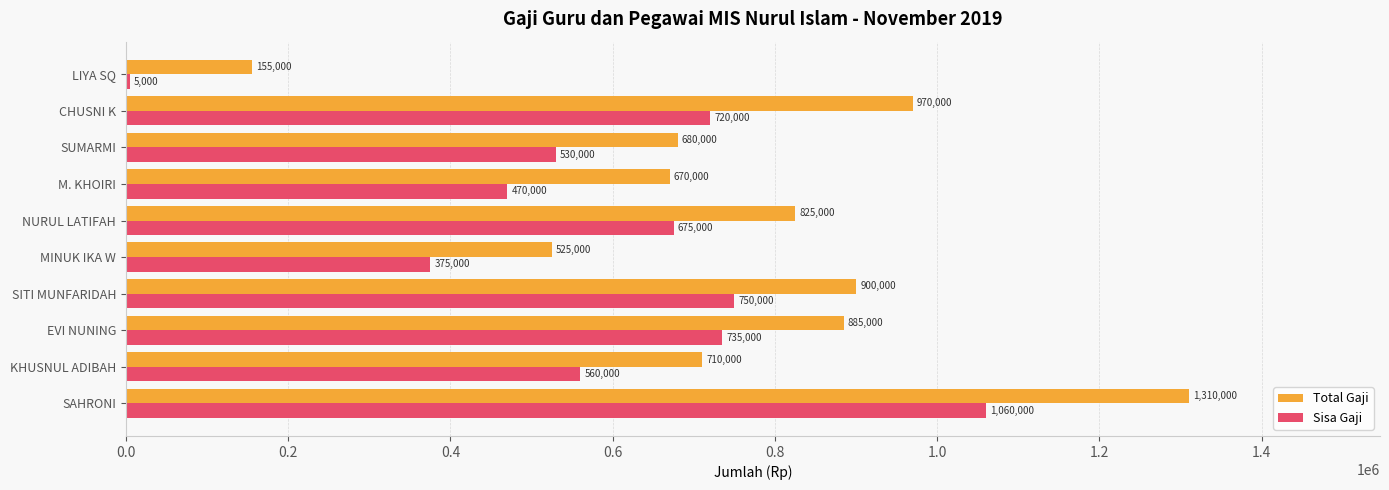

Rank the categories by Sisa Gaji value from lowest to highest.

LIYA SQ, MINUK IKA W, M. KHOIRI, SUMARMI, KHUSNUL ADIBAH, NURUL LATIFAH, CHUSNI K, EVI NUNING, SITI MUNFARIDAH, SAHRONI